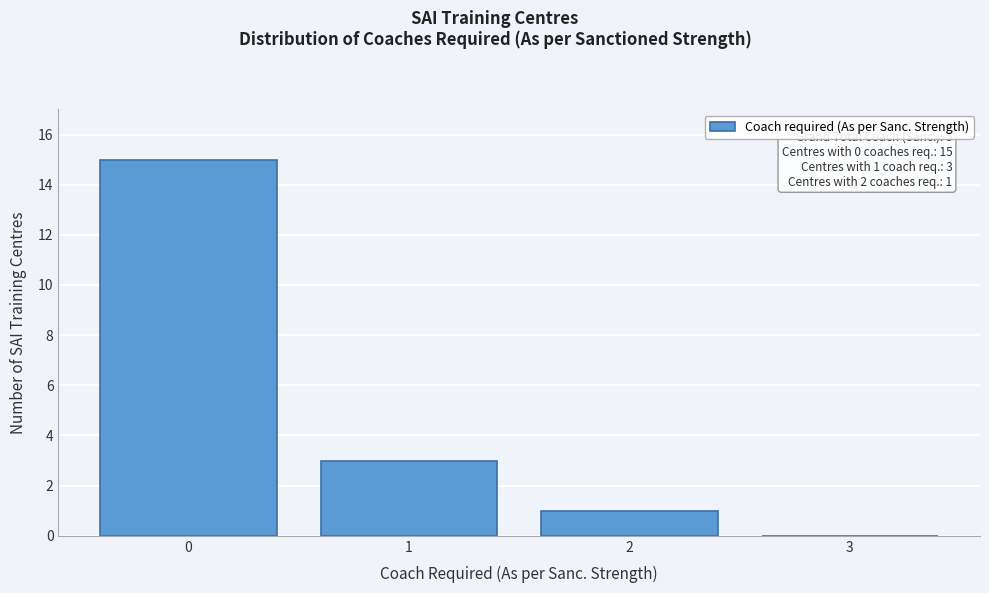

Over which range of the x-axis is the bar tallest?

-0.5 to 0.5